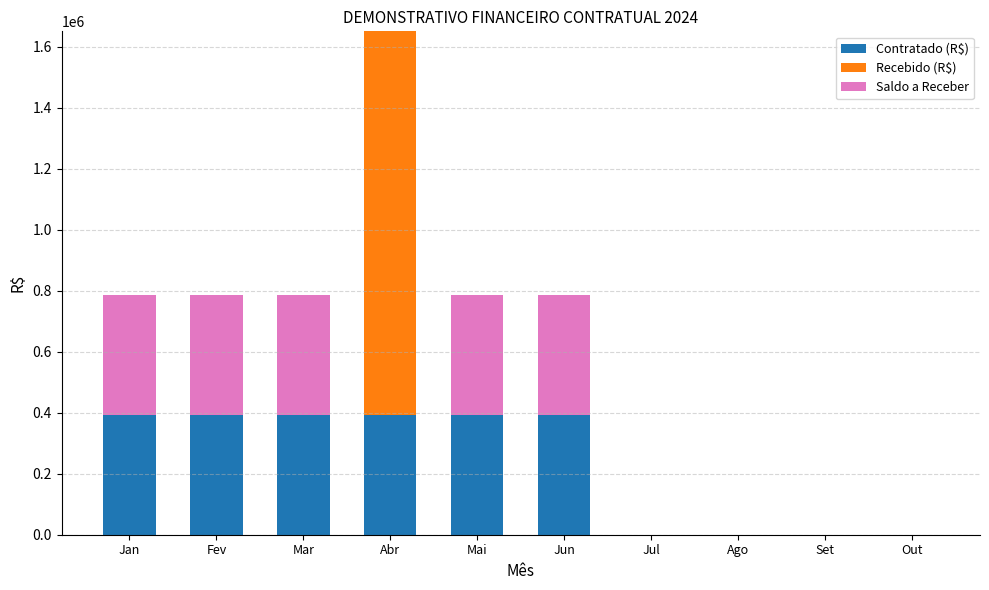

Is it true that Contratado (R$) equals 273478.4 at Mai?

False